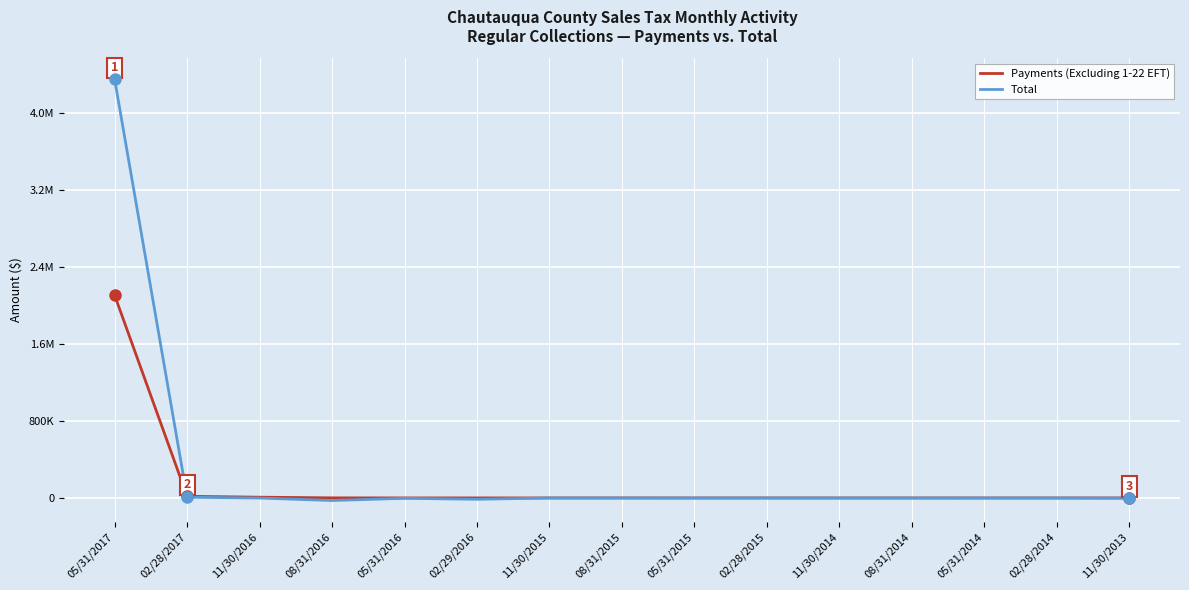

Between which two adjacent categories do Total and Payments (Excluding 1-22 EFT) first intersect?

05/31/2017 and 02/28/2017